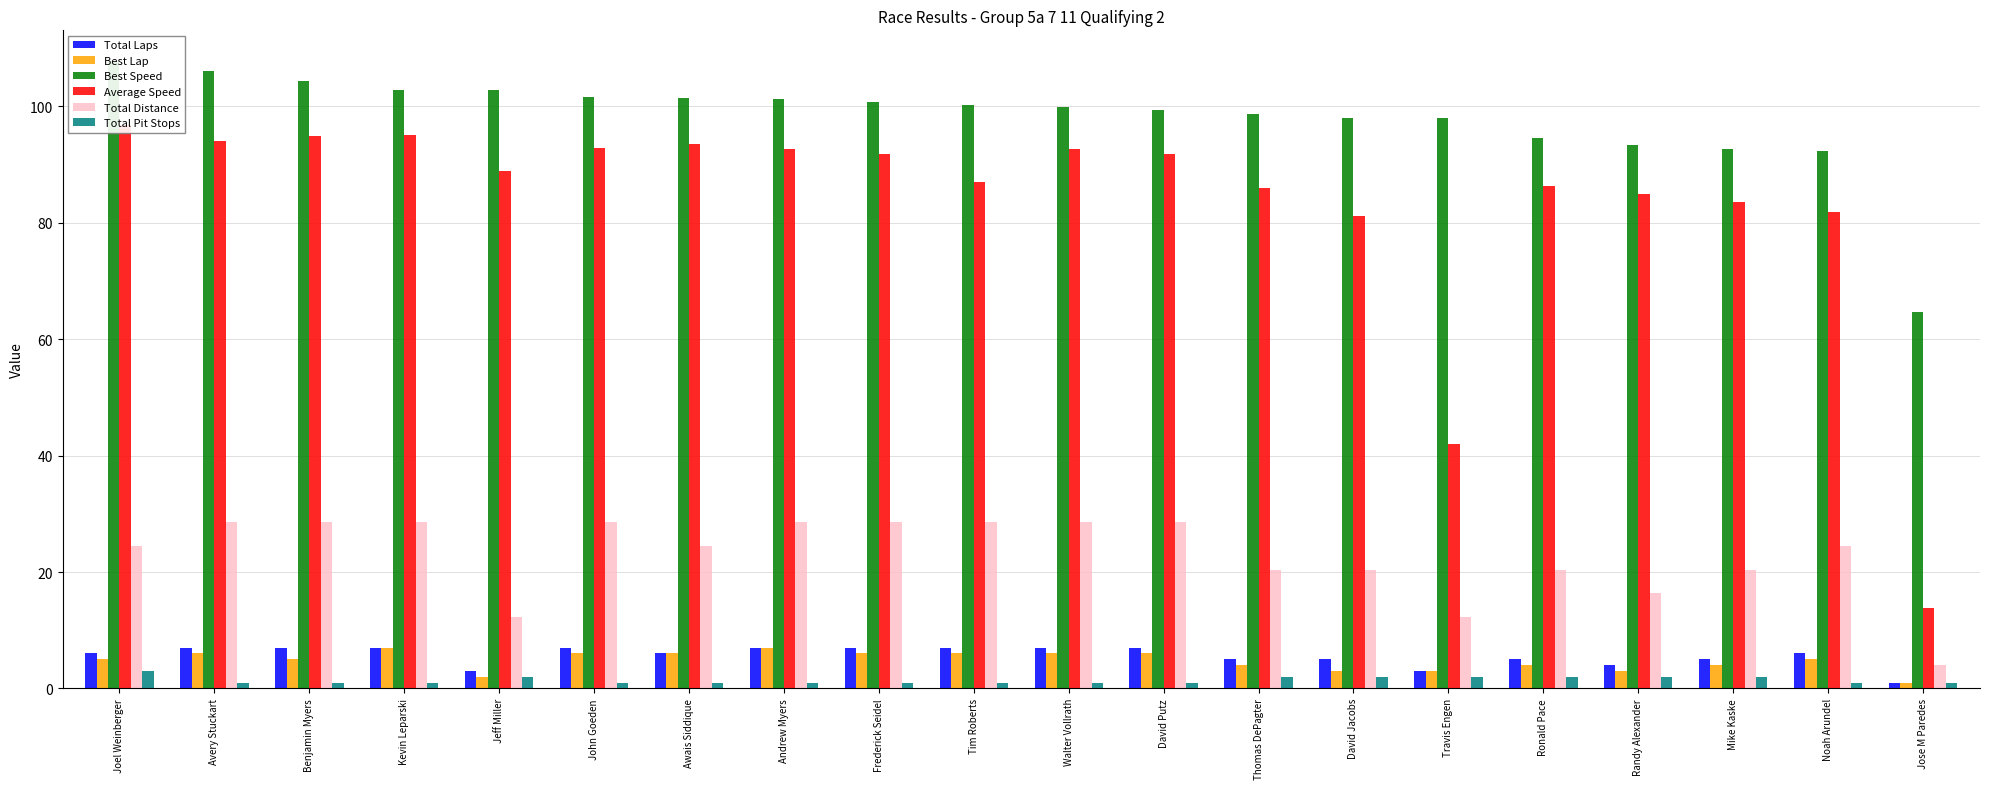

Which series has the largest range (max minus min)?

Average Speed